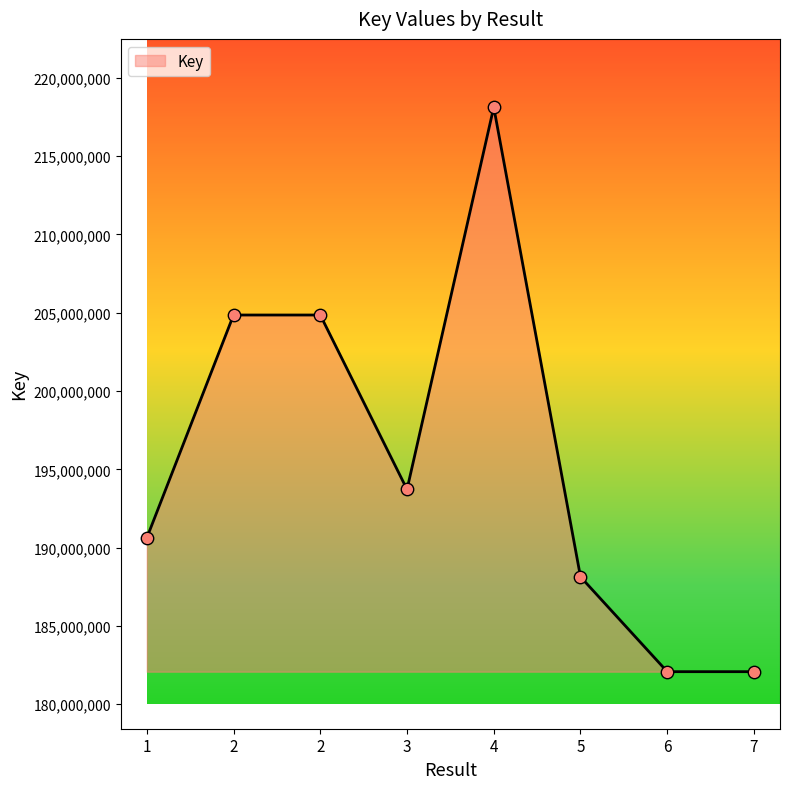

How many series are shown in this chart?

1